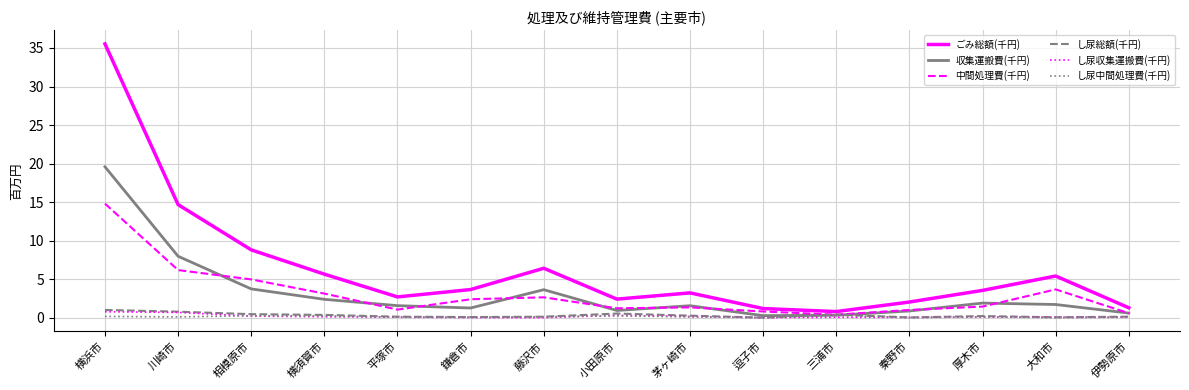

What is the maximum value shown in the chart?

35.5